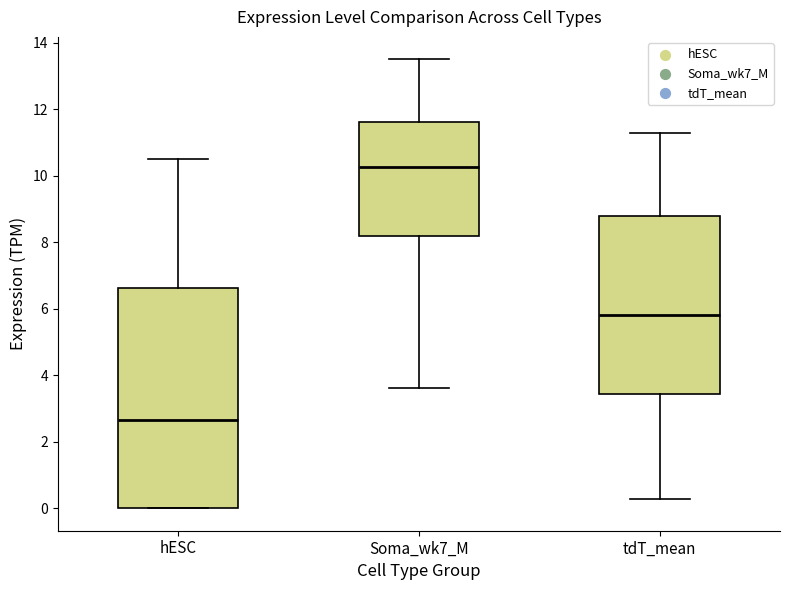

Which box is the tallest, from its lower edge to its upper edge?

hESC